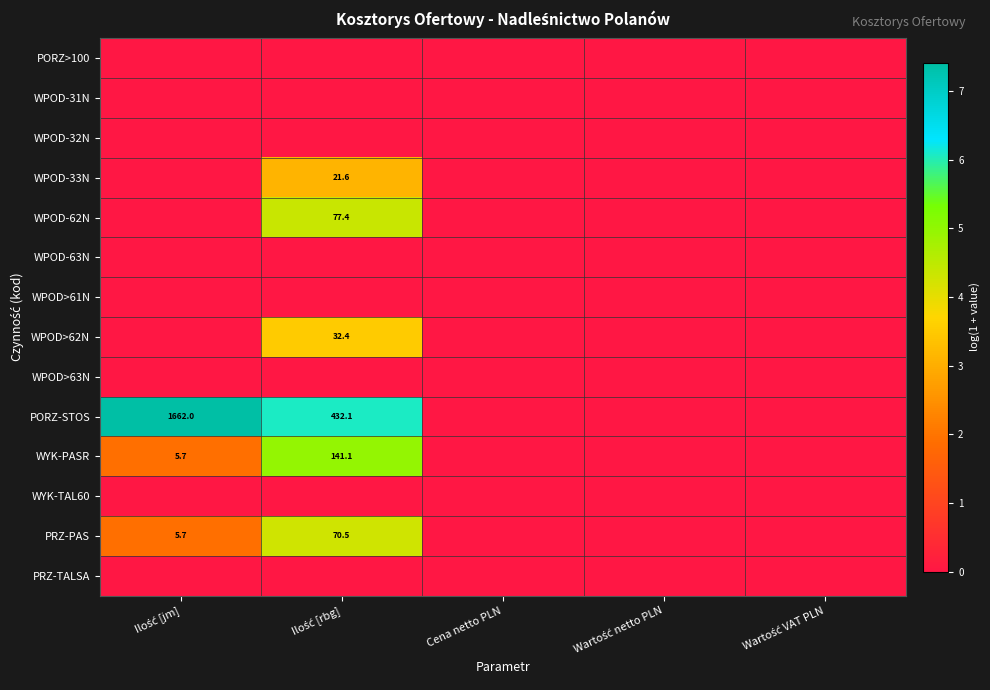

Is the value of PRZ-PAS at Ilość [jm] greater than the value of WPOD-32N at Cena netto PLN?

Yes